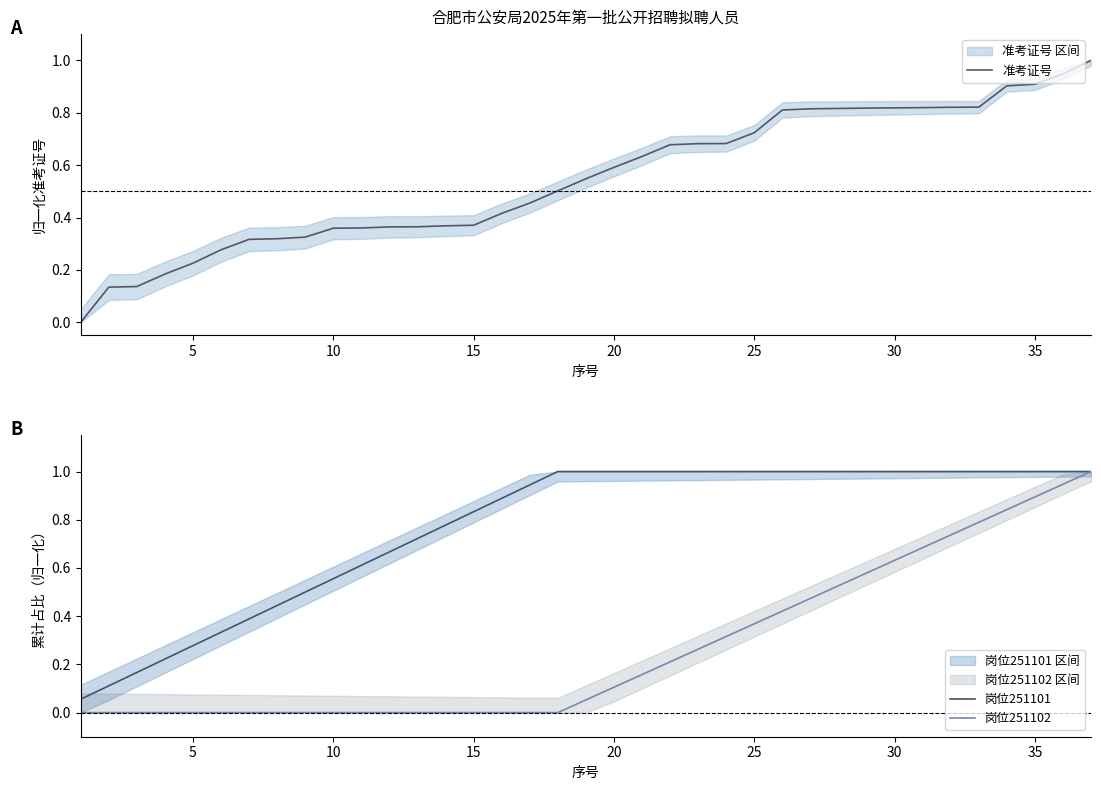

True or false: 岗位251102 has more than 1 points higher than both neighbors.

False